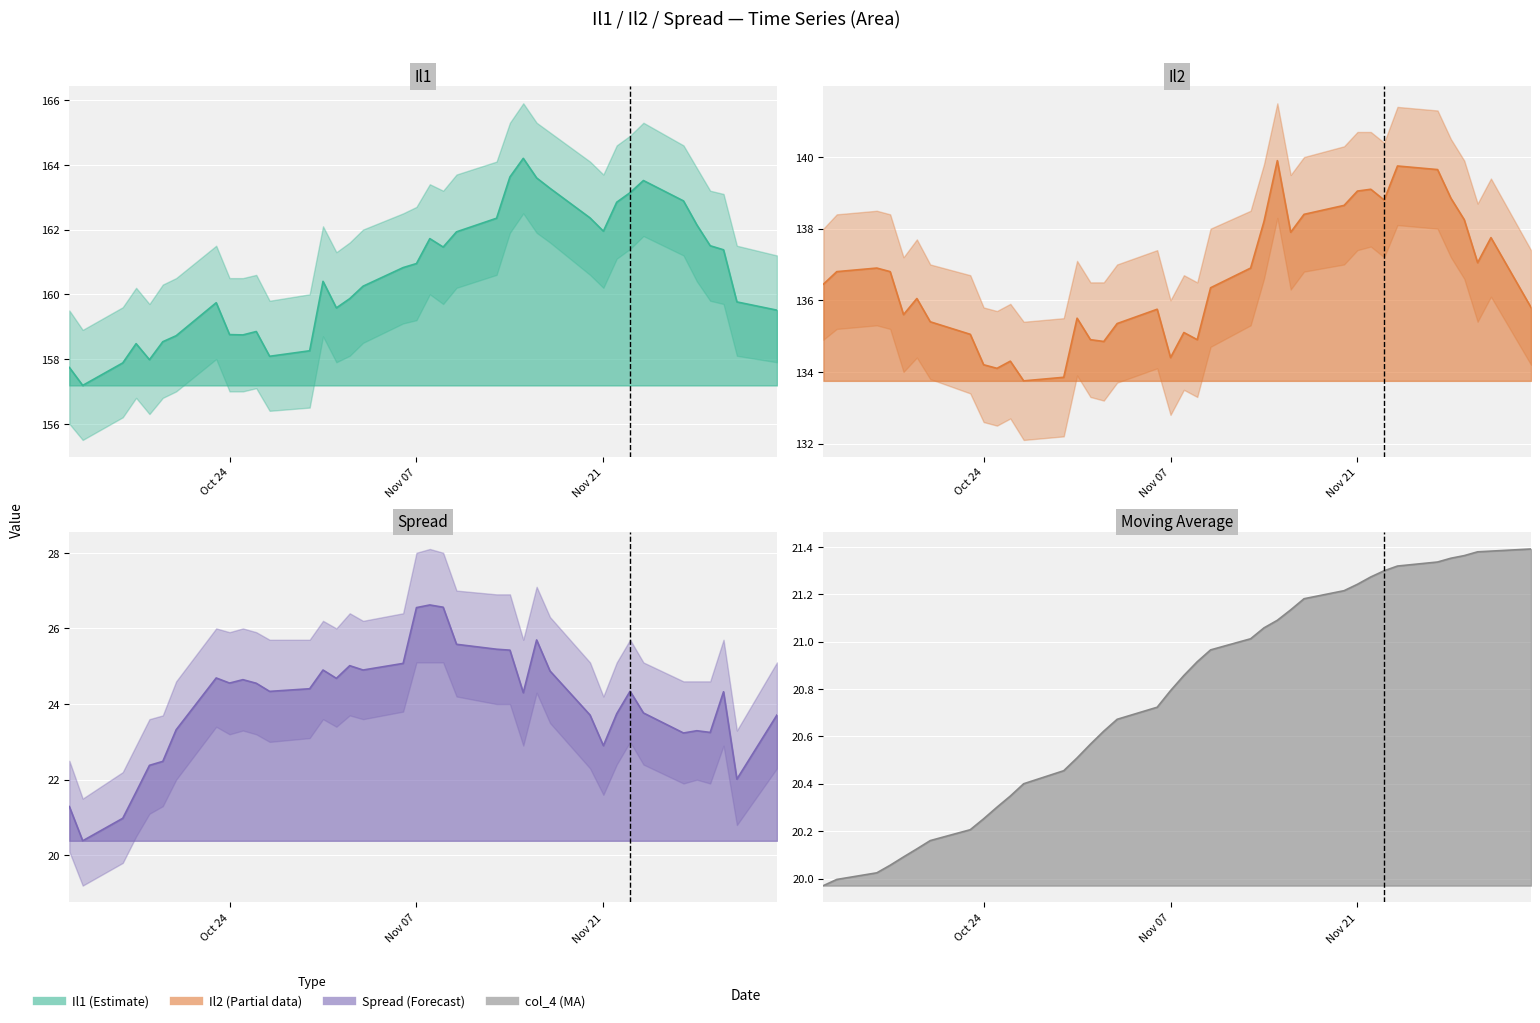

Which series changed the most between 23/10/17 and 23/11/02?

col_3